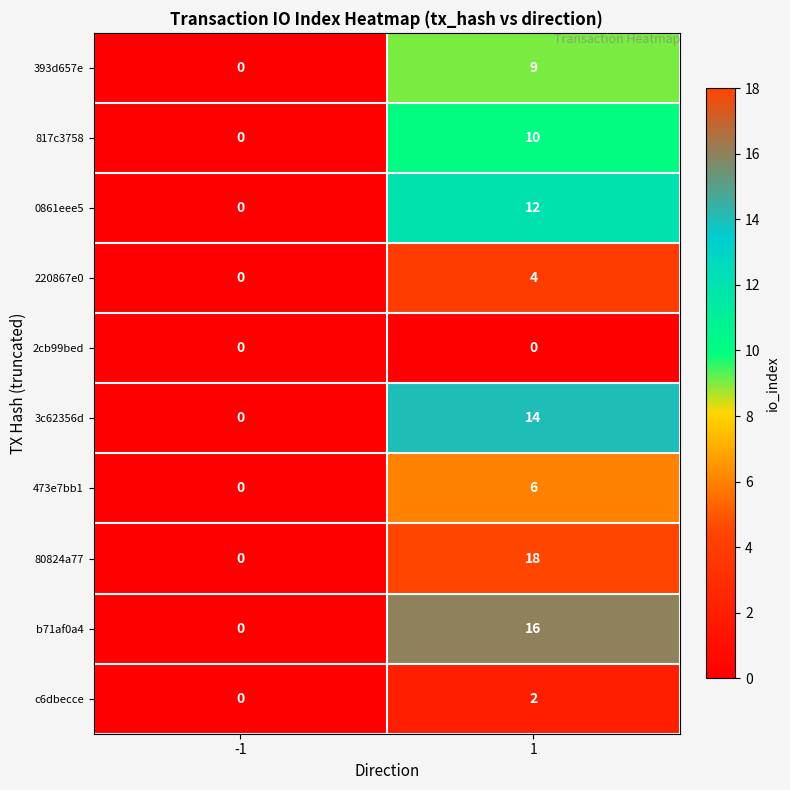

Read the 473e7bb1 value at 1.

6